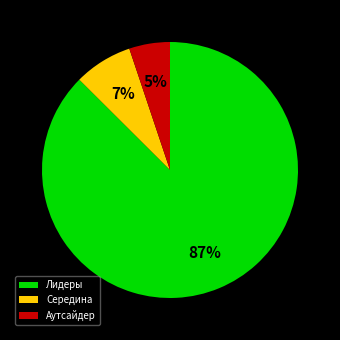

Which slice is the largest?

Лидеры